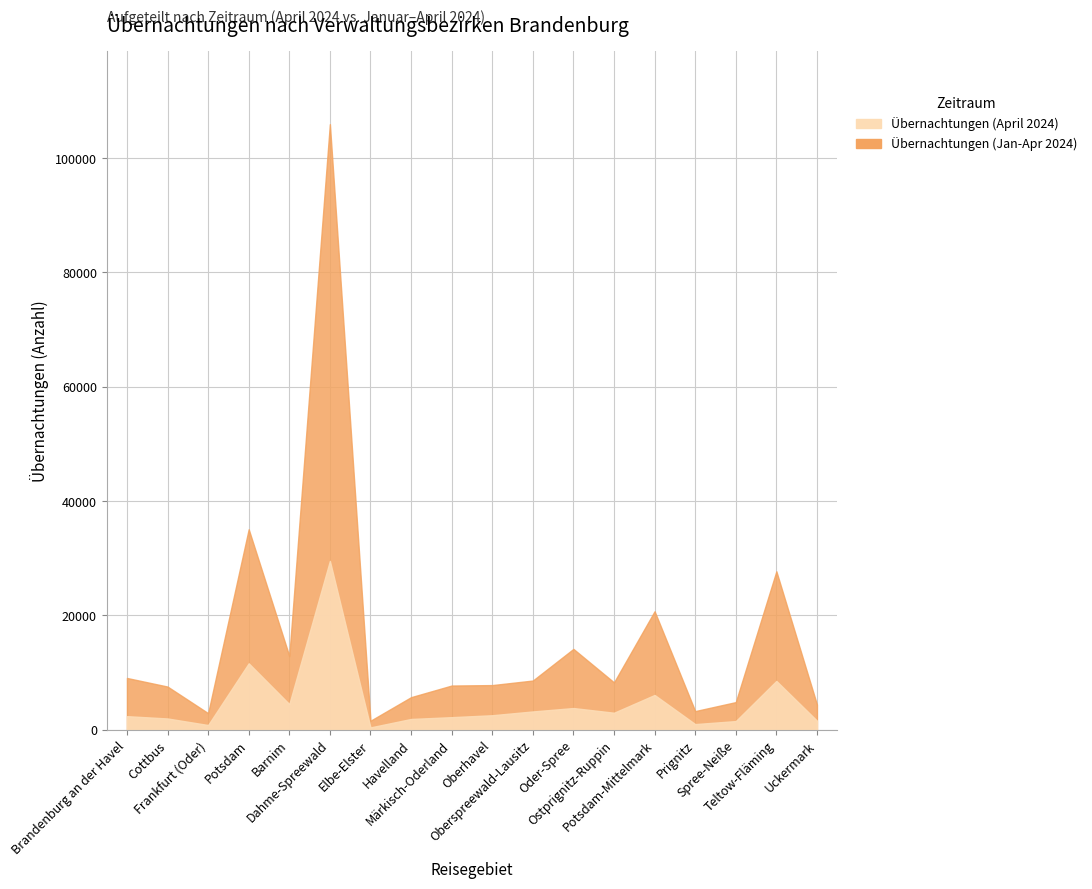

Reading right to left, extract all data points from this chart.

Übernachtungen (April 2024): Uckermark=1601	Teltow-Fläming=8548	Spree-Neiße=1523	Prignitz=995	Potsdam-Mittelmark=6093	Ostprignitz-Ruppin=2984	Oder-Spree=3804	Oberspreewald-Lausitz=3209	Oberhavel=2546	Märkisch-Oderland=2208	Havelland=1893	Elbe-Elster=417	Dahme-Spreewald=29540	Barnim=4491	Potsdam=11630	Frankfurt (Oder)=833	Cottbus=1979	Brandenburg an der Havel=2383
Übernachtungen (Jan-Apr 2024): Uckermark=4427	Teltow-Fläming=27723	Spree-Neiße=4841	Prignitz=3268	Potsdam-Mittelmark=20736	Ostprignitz-Ruppin=8290	Oder-Spree=14146	Oberspreewald-Lausitz=8614	Oberhavel=7817	Märkisch-Oderland=7739	Havelland=5705	Elbe-Elster=1580	Dahme-Spreewald=105945	Barnim=12901	Potsdam=35080	Frankfurt (Oder)=2909	Cottbus=7561	Brandenburg an der Havel=9065